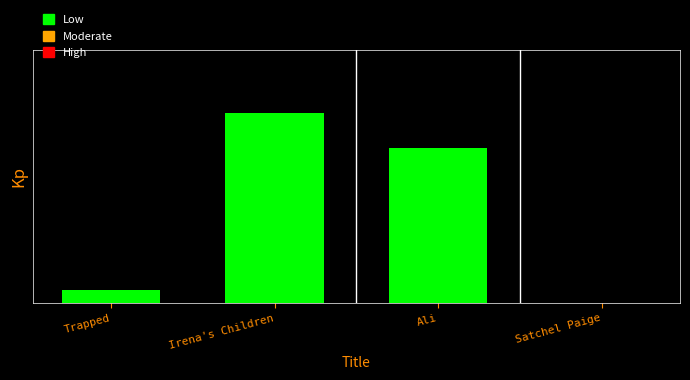

Between Trapped and Irena's Children, which is larger?

Irena's Children